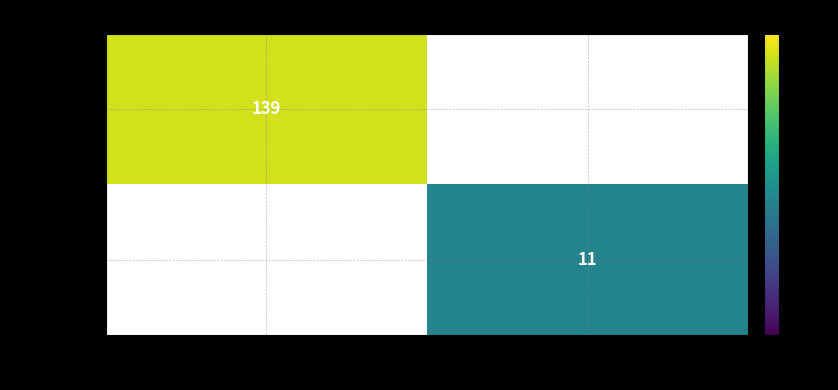

The value of 9ebfdee087… at -1 is 218. True or false?

False